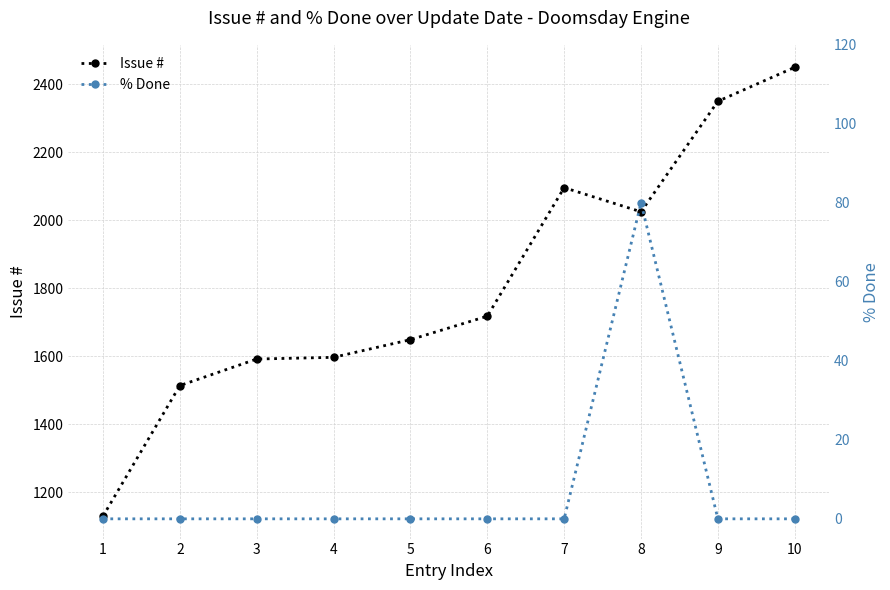

Does the chart display data point markers on the line(s)?

Yes